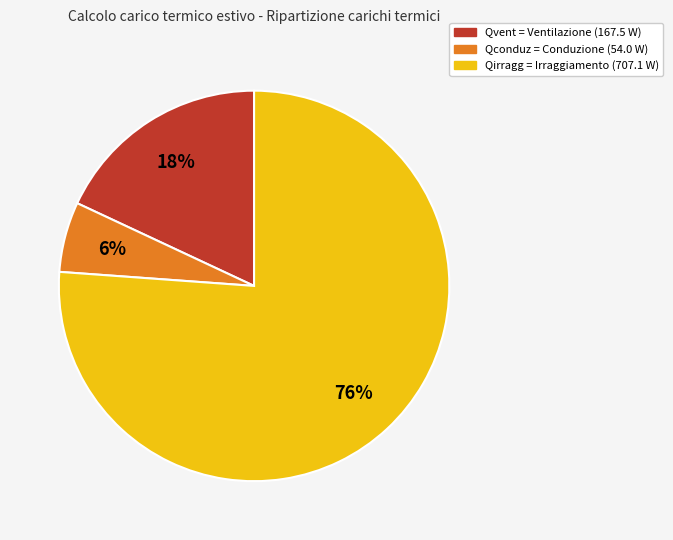

Count the number of slices in the pie.

3